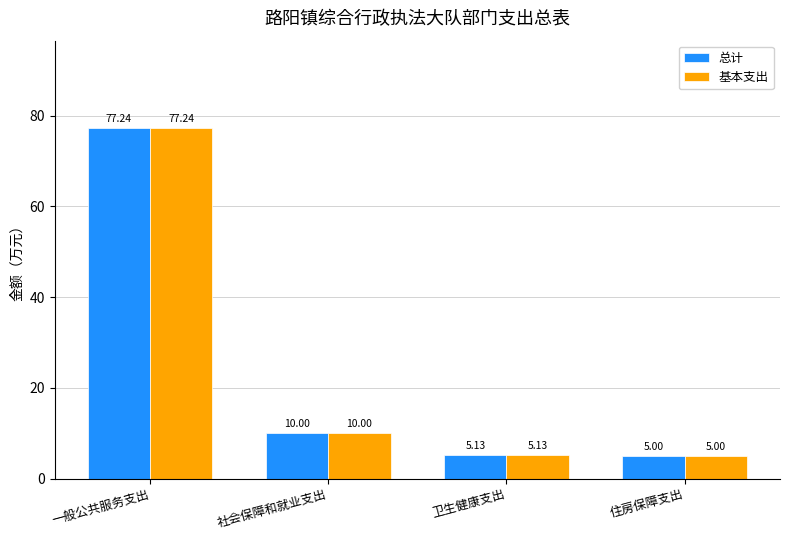

How many groups of bars are there?

4